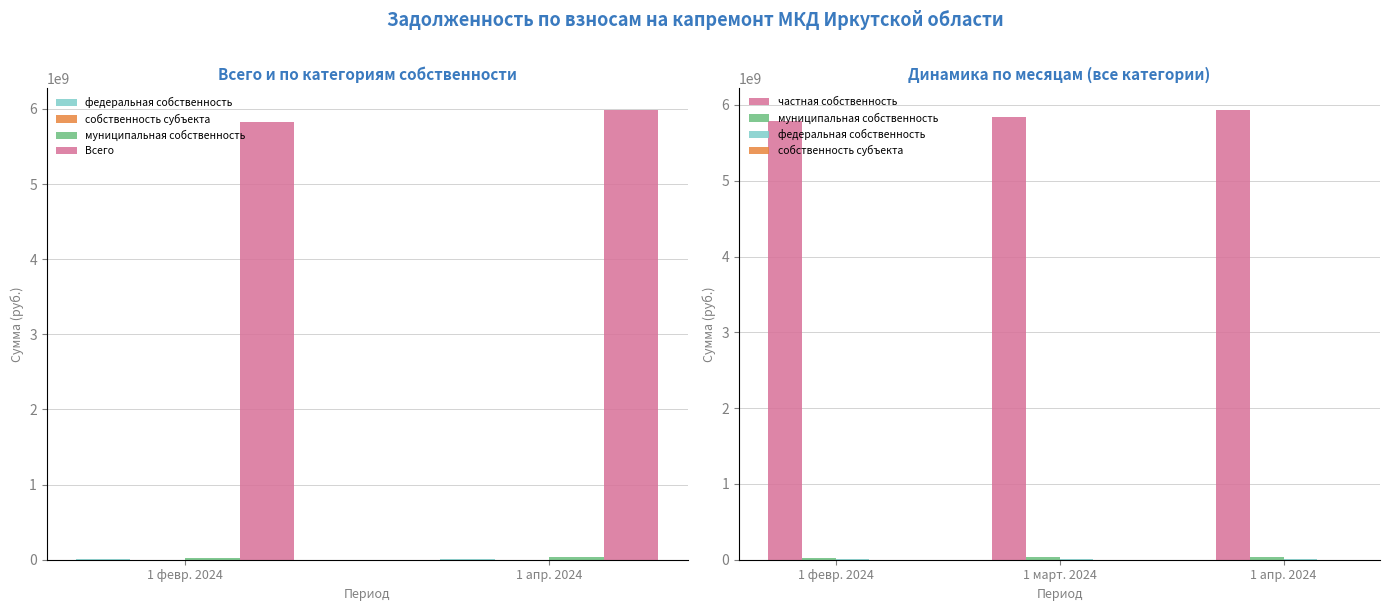

Reading left to right, transcribe all the data shown in this chart.

Всего: 5828202220.9	5828202220.9	5886769447.0	5981118015.0
федеральная собственность: 12689081.4	12689081.4	12595233.6	14591112.1
собственность субъекта: 1318345.8	1318345.8	1398655.3	2039980.4
муниципальная собственность: 28378203.9	28378203.9	33734258.7	35684720.4
частная собственность: 5785816589.7	5785816589.7	5839041299.4	5928802202.1